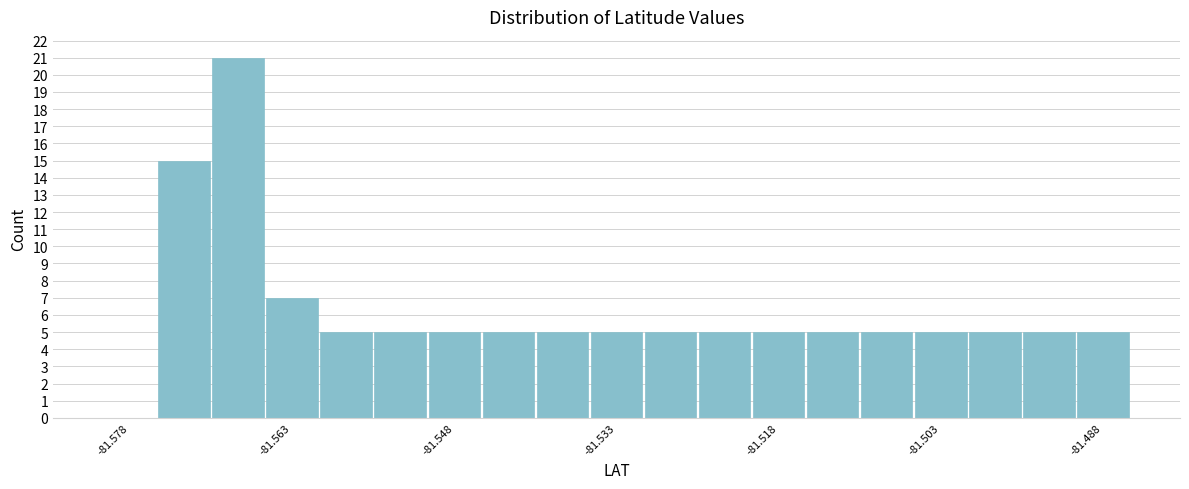

Around what value on the x-axis is the tallest bar? Give the approximate position of its centre, as read against the axis.

-81.568